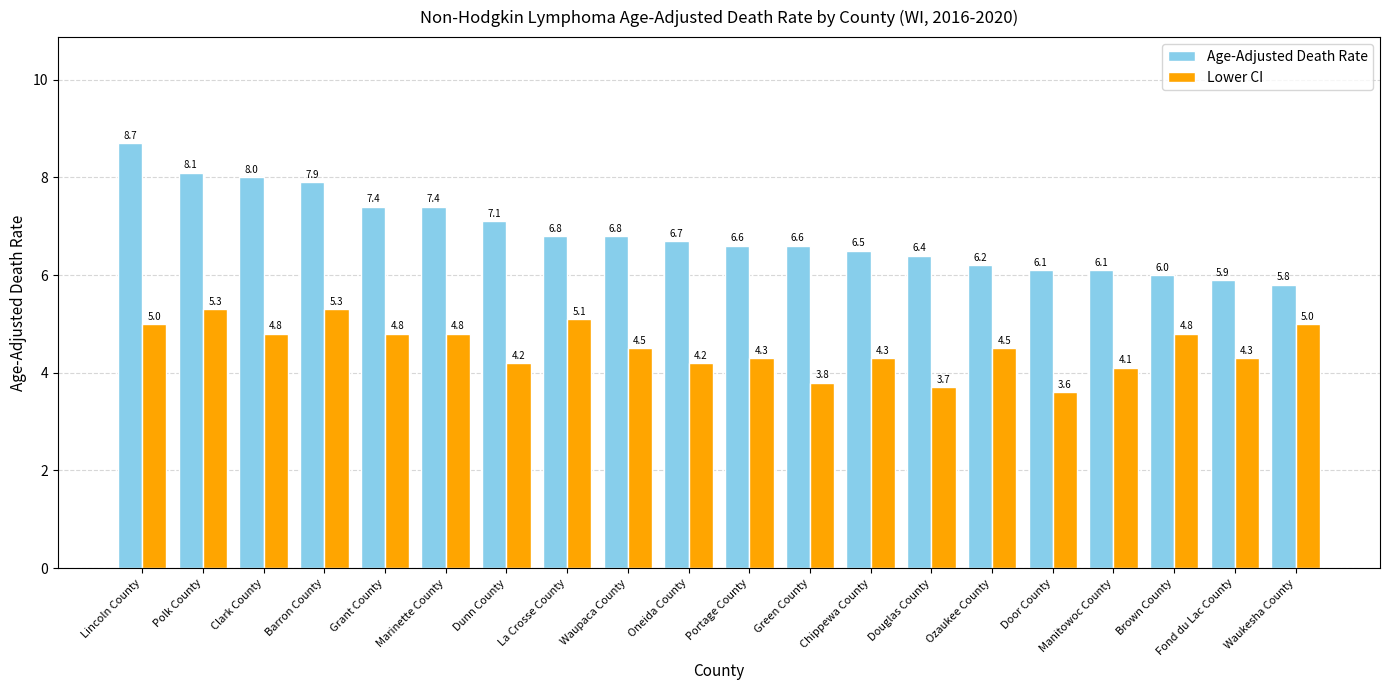

Reading left to right, transcribe all the data shown in this chart.

Age-Adjusted Death Rate: Lincoln County=8.7	Polk County=8.1	Clark County=8.0	Barron County=7.9	Grant County=7.4	Marinette County=7.4	Dunn County=7.1	La Crosse County=6.8	Waupaca County=6.8	Oneida County=6.7	Portage County=6.6	Green County=6.6	Chippewa County=6.5	Douglas County=6.4	Ozaukee County=6.2	Door County=6.1	Manitowoc County=6.1	Brown County=6.0	Fond du Lac County=5.9	Waukesha County=5.8
Lower CI: Lincoln County=5.0	Polk County=5.3	Clark County=4.8	Barron County=5.3	Grant County=4.8	Marinette County=4.8	Dunn County=4.2	La Crosse County=5.1	Waupaca County=4.5	Oneida County=4.2	Portage County=4.3	Green County=3.8	Chippewa County=4.3	Douglas County=3.7	Ozaukee County=4.5	Door County=3.6	Manitowoc County=4.1	Brown County=4.8	Fond du Lac County=4.3	Waukesha County=5.0